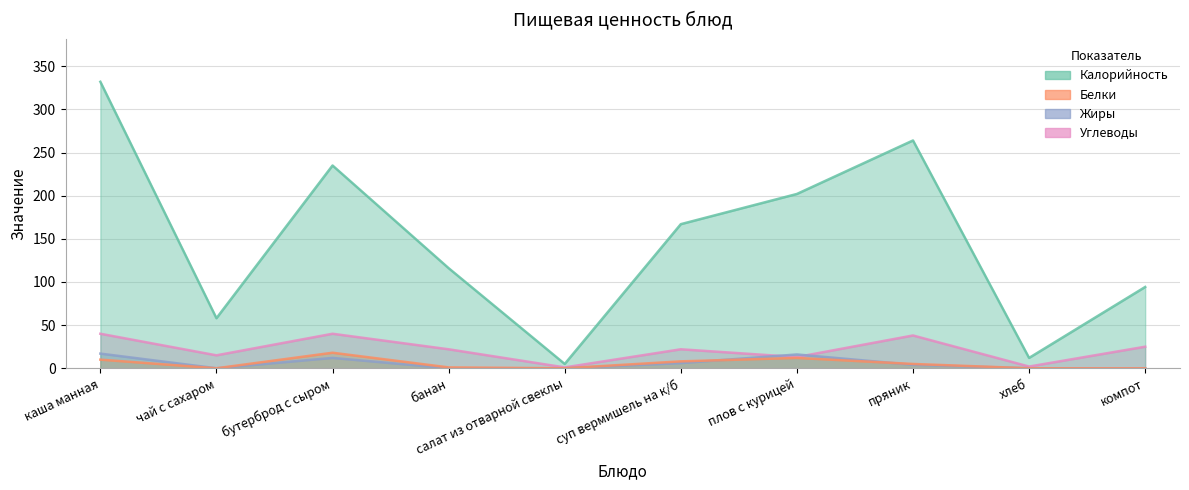

Where does the Углеводы series first go above 22?

каша манная